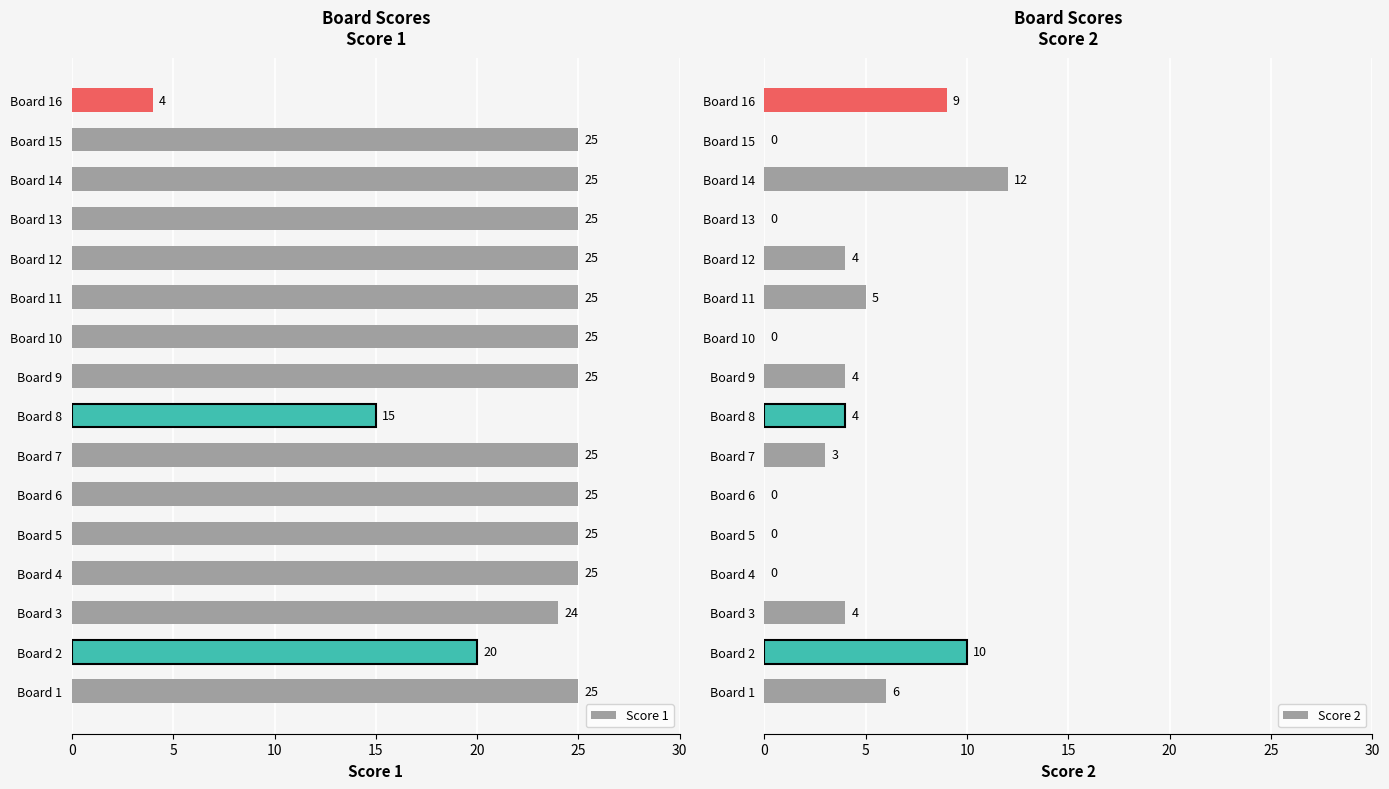

What are all the series names shown in the legend?

Score 1, Score 2